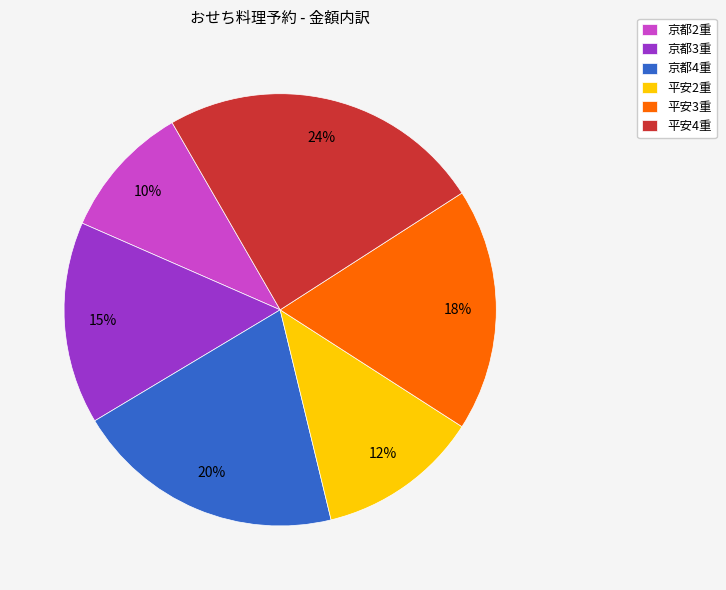

Is the sum of 京都4重 and 平安4重 greater than half?

No